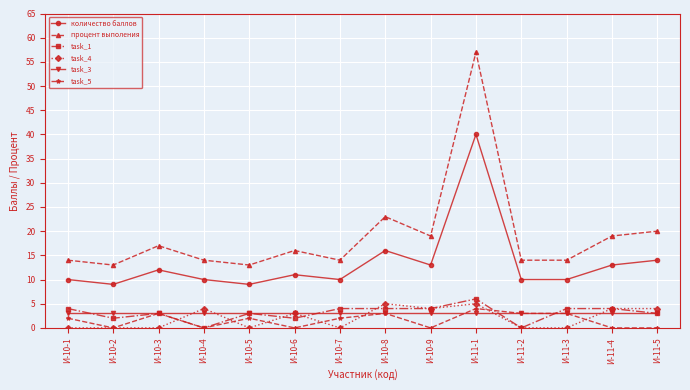

What are all the series names shown in the legend?

количество баллов, процент выполения, task_1, task_4, task_3, task_5